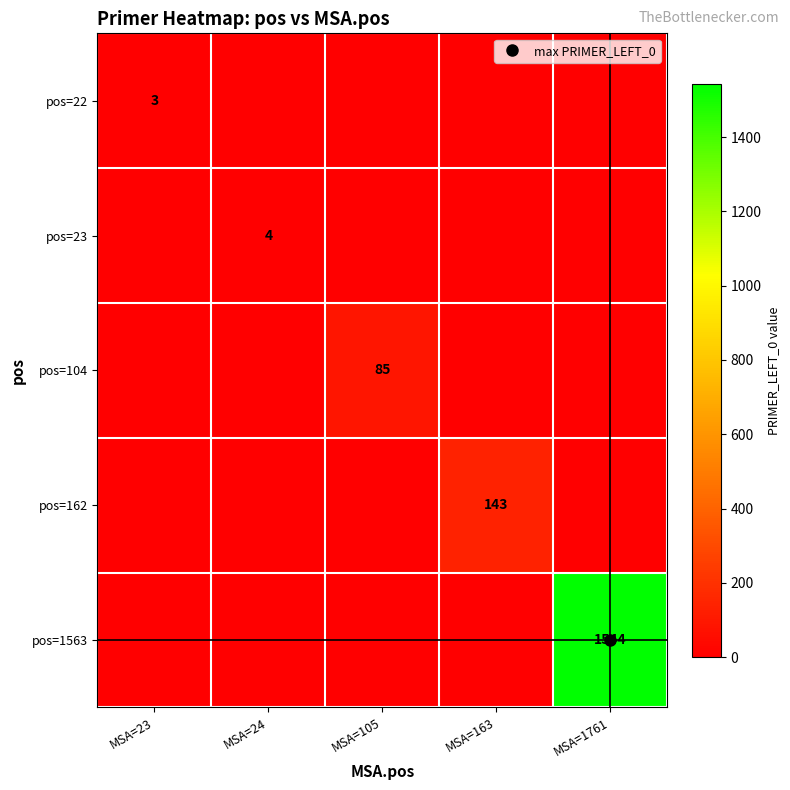

What is the spread (max minus min) of values at MSA=24?

4